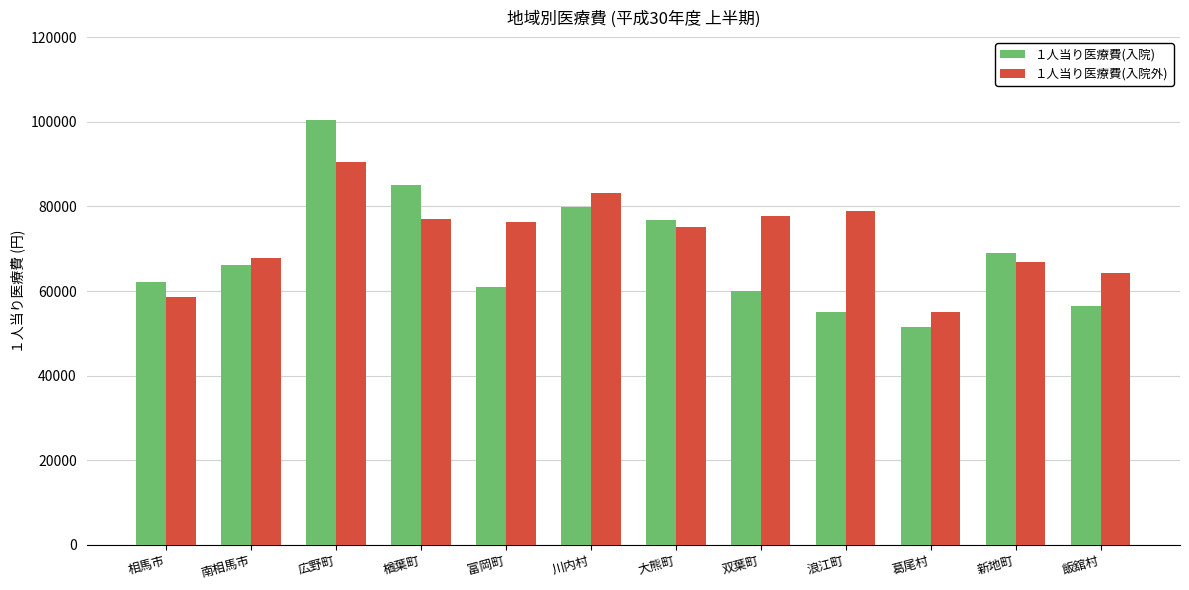

What is the label of the 9th bar from the right?

楢葉町